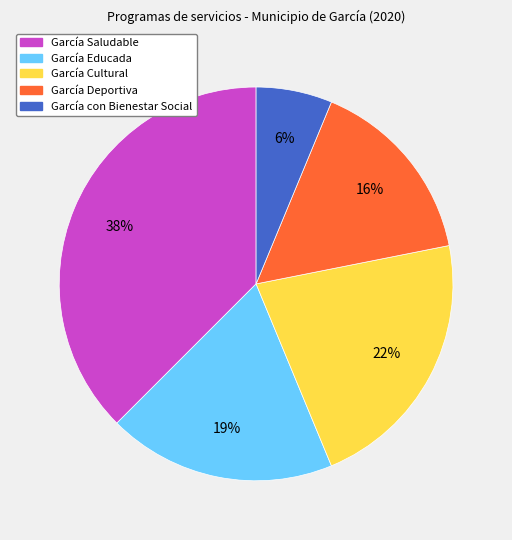

To the nearest percent, what portion does García Educada represent?

19%